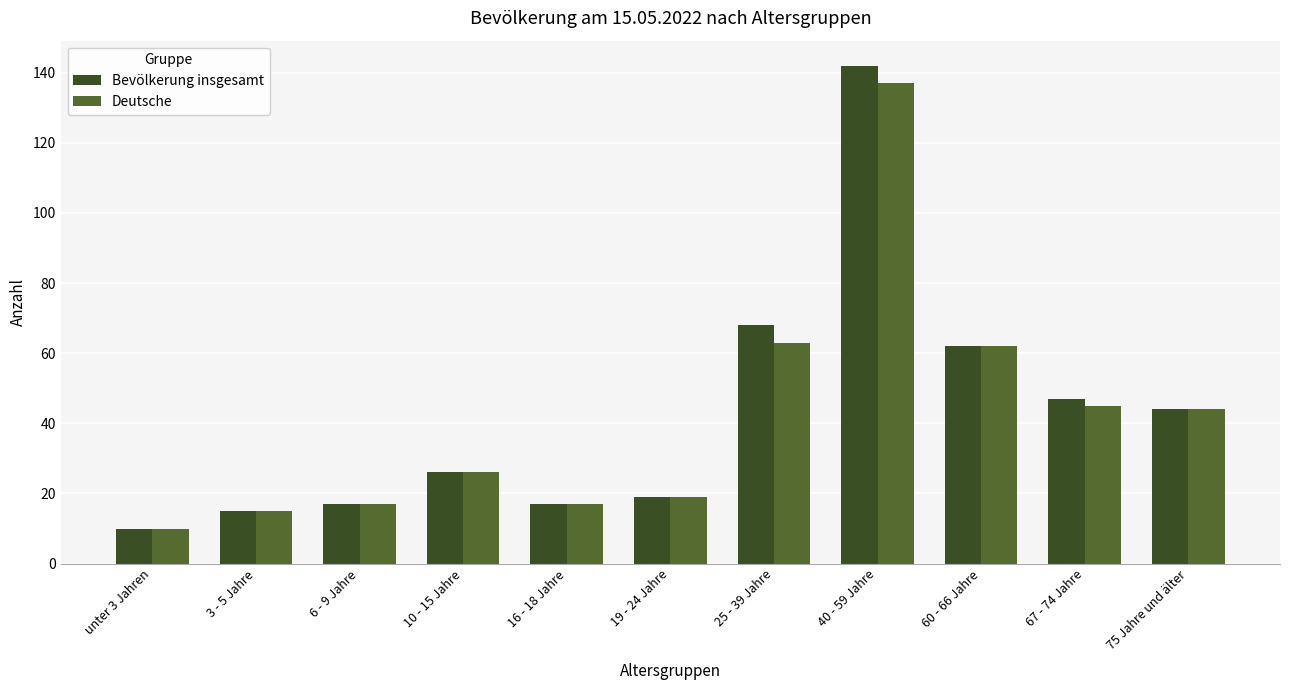

Which category has the lowest value across all series?

unter 3 Jahren